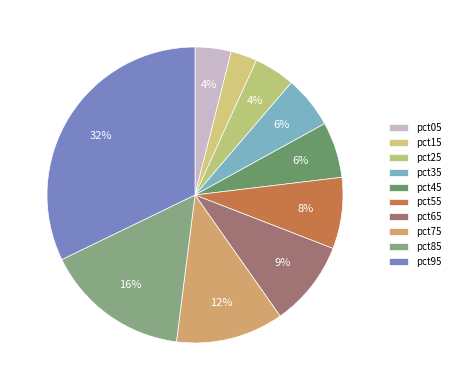

Combined, what portion of the pie is pct65 and pct45?

15.5%